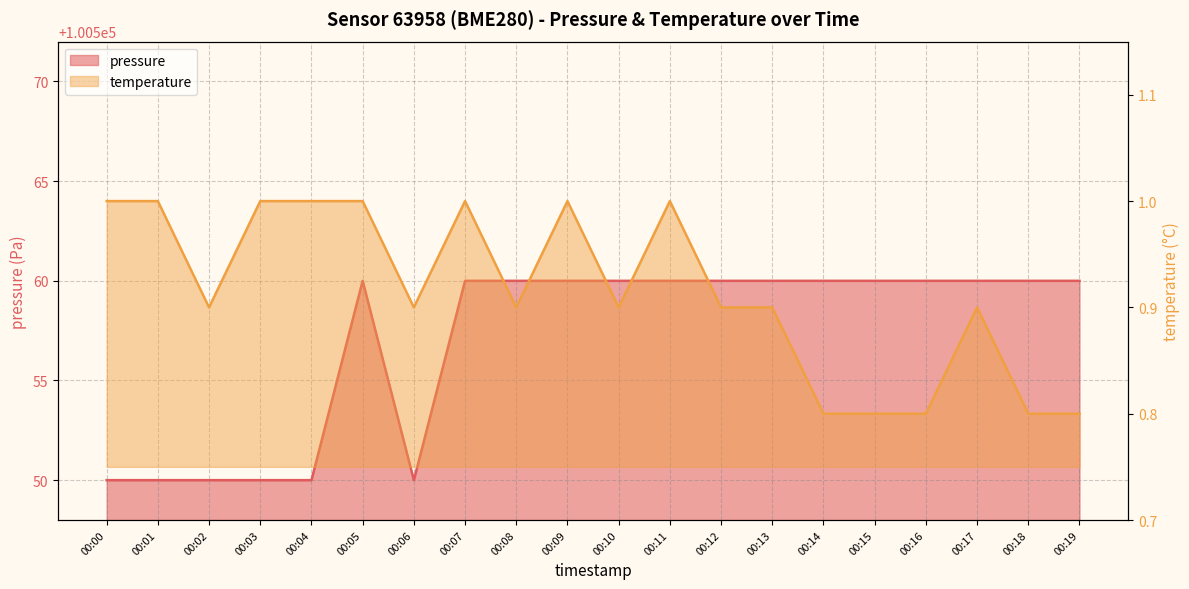

Rank the series by their maximum value, from highest to lowest.

pressure, temperature